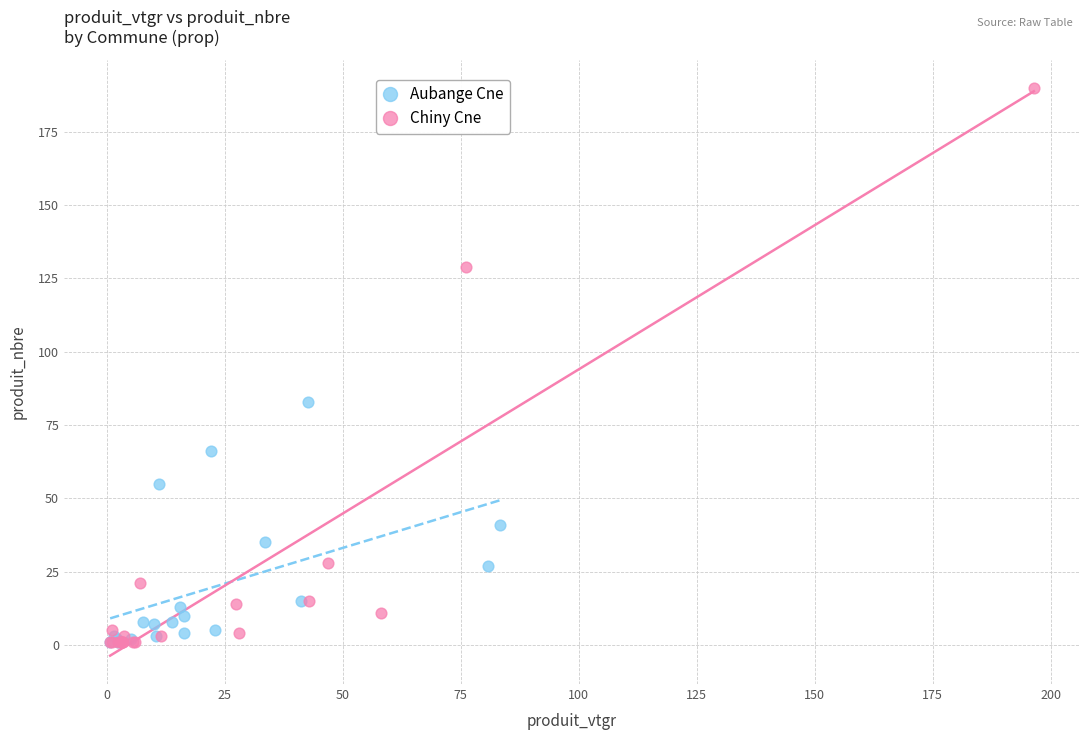

Which series has the widest spread of Y values?

Chiny Cne